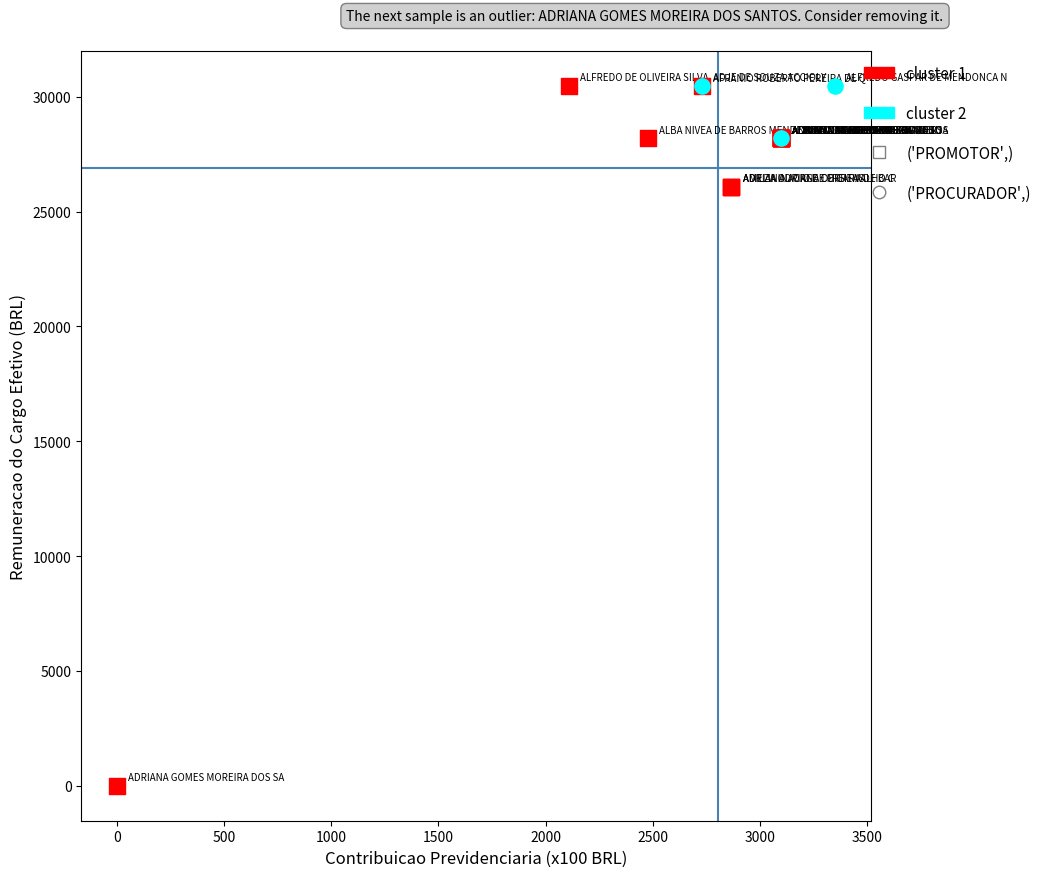

Which series reaches the minimum Y coordinate?

cluster 1